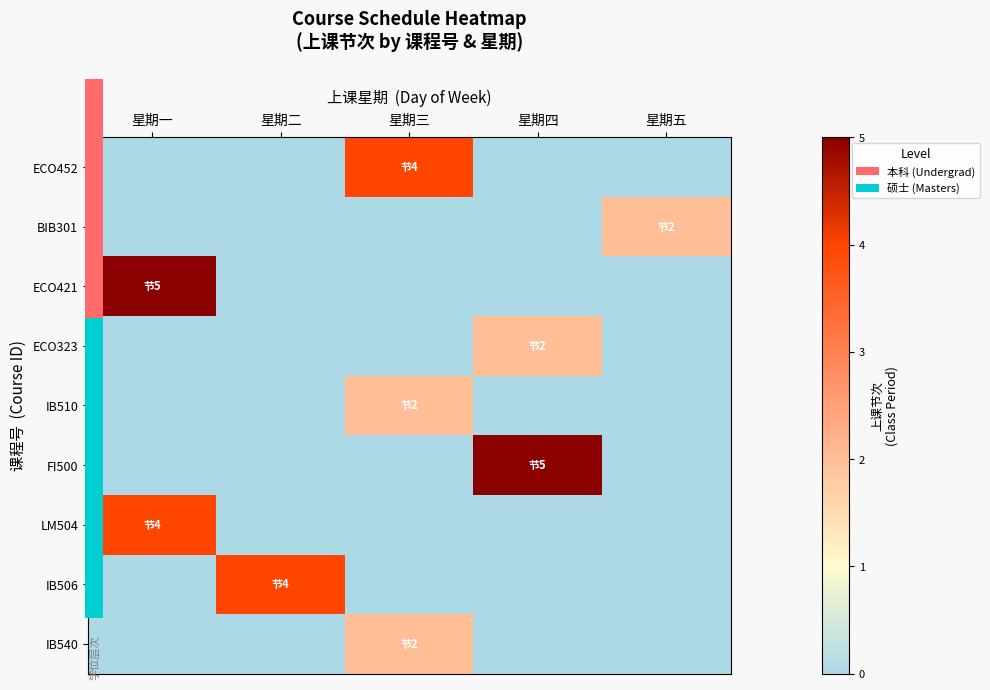

How many values in the LM504 series exceed 0?

1